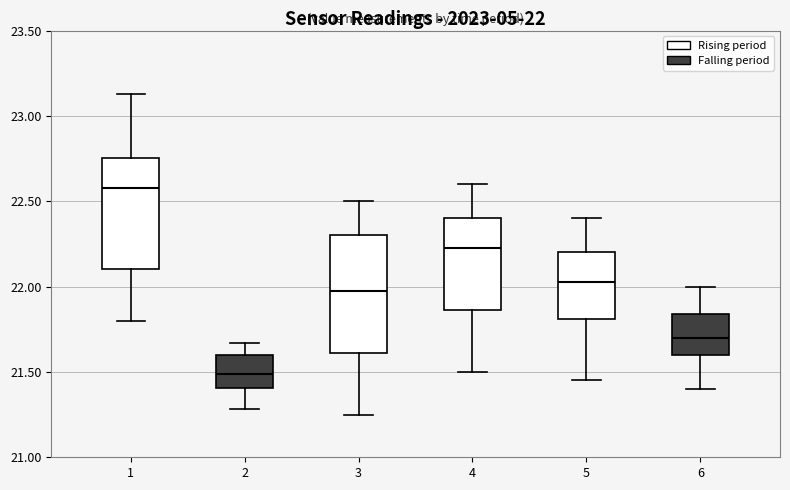

Which box has the lowest median line?

2